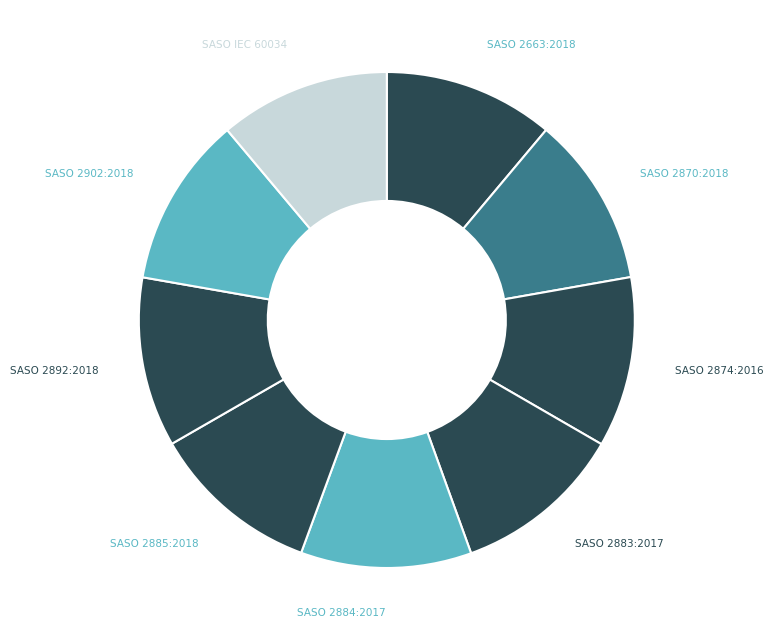

How many segments does this pie chart have?

9